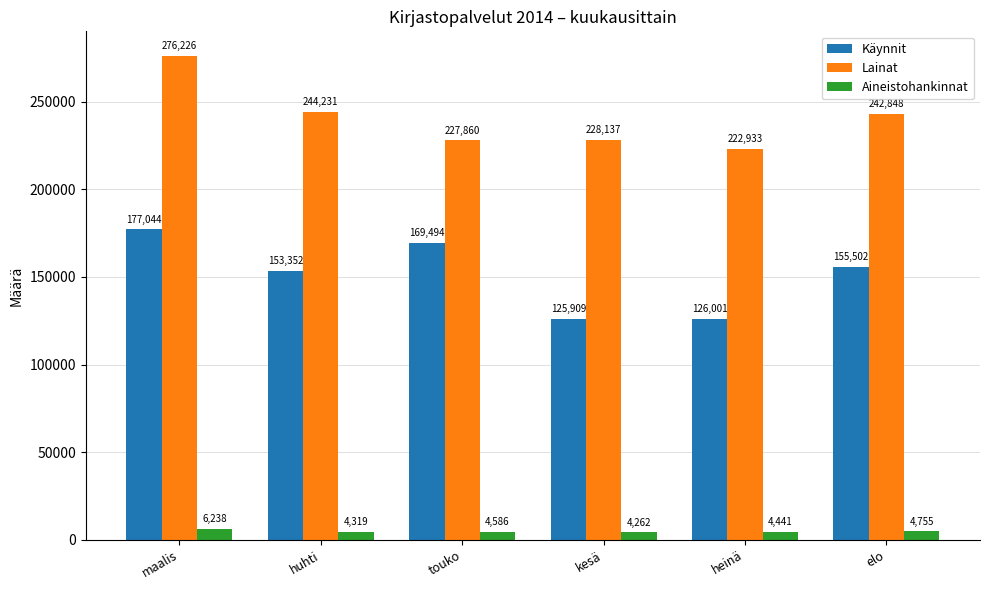

Reading left to right, extract all data points from this chart.

Käynnit: maalis=177044	huhti=153352	touko=169494	kesä=125909	heinä=126001	elo=155502
Lainat: maalis=276226	huhti=244231	touko=227860	kesä=228137	heinä=222933	elo=242848
Aineistohankinnat: maalis=6238	huhti=4319	touko=4586	kesä=4262	heinä=4441	elo=4755